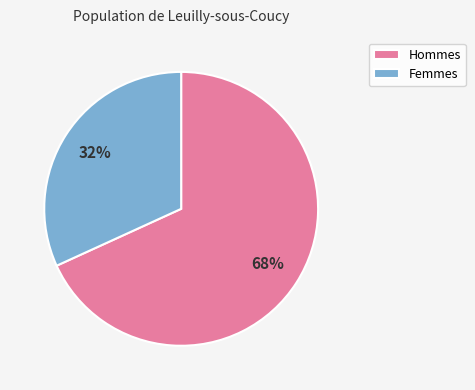

Between Femmes and Hommes, which is larger?

Hommes